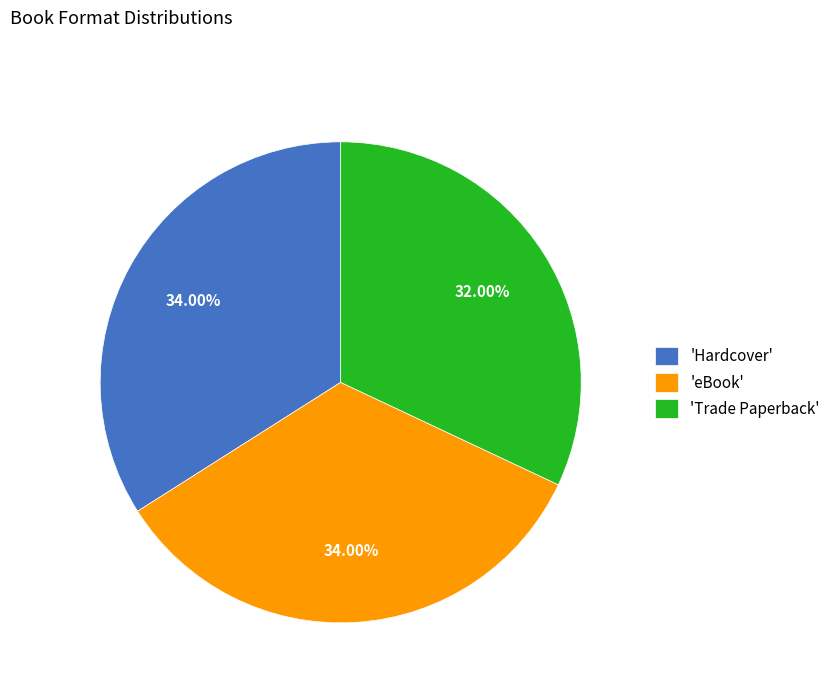

Which has a higher value, 'eBook' or 'Trade Paperback'?

'eBook'